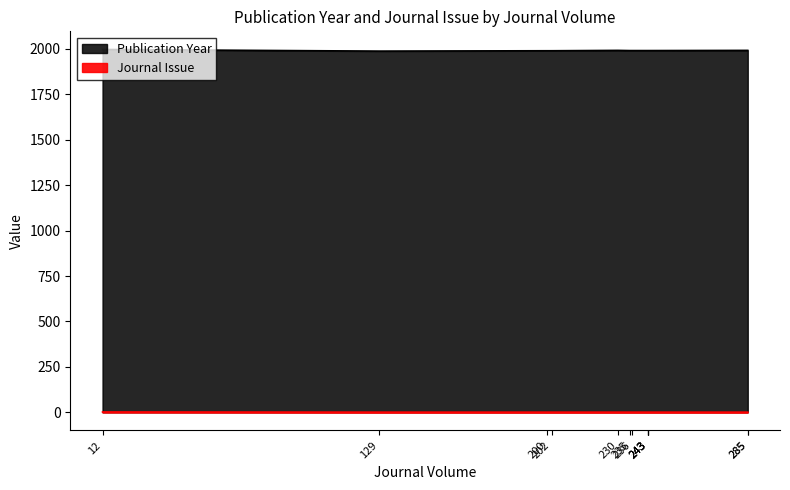

Rank the categories by value from highest to lowest.

12, 129, 200, 202, 230, 235, 236, 243, 243, 243, 243, 285, 285